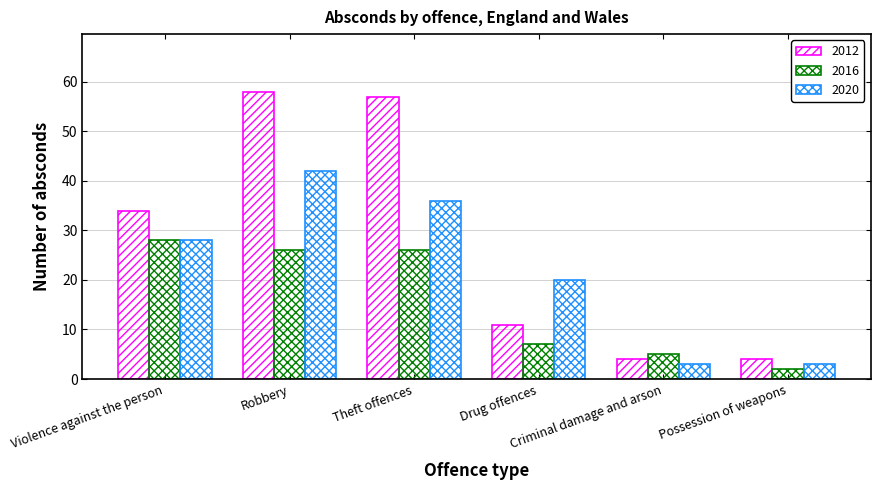

Reading left to right, list all the values displayed in this chart.

2012: 34	58	57	11	4	4
2016: 28	26	26	7	5	2
2020: 28	42	36	20	3	3